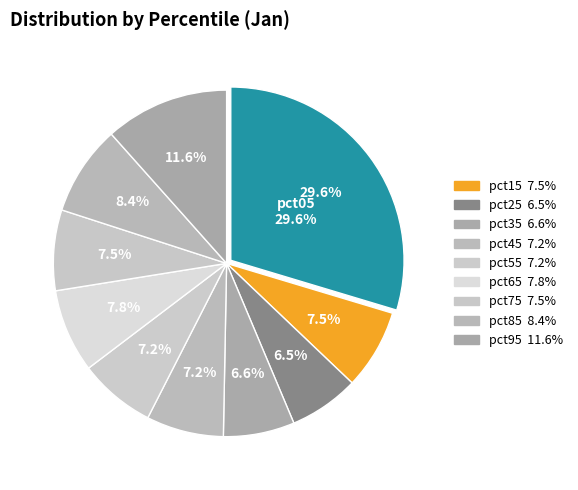

To the nearest percent, what is the difference between the largest and smallest slice percentages?

23%